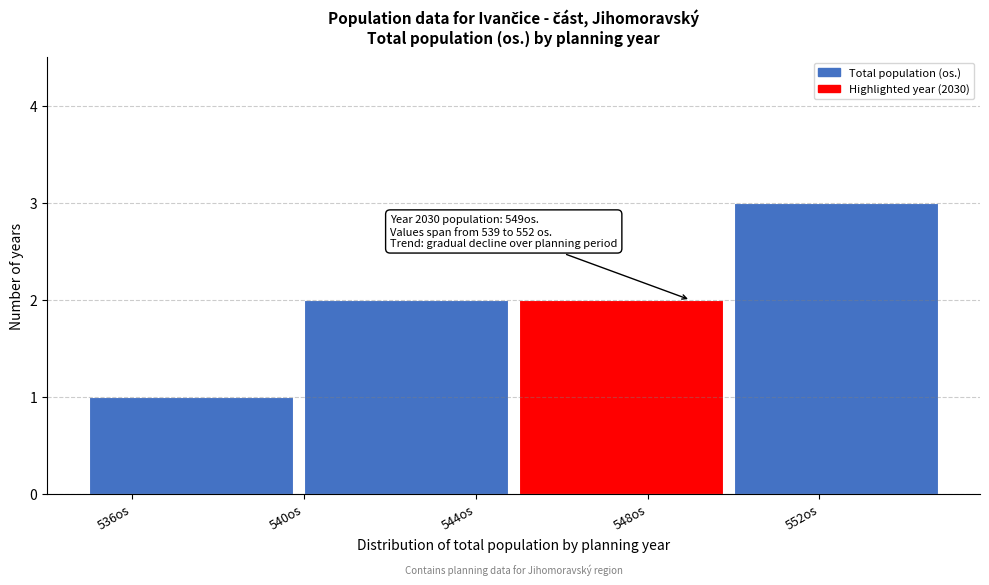

Over which range of the x-axis is the bar tallest?

550 to 555